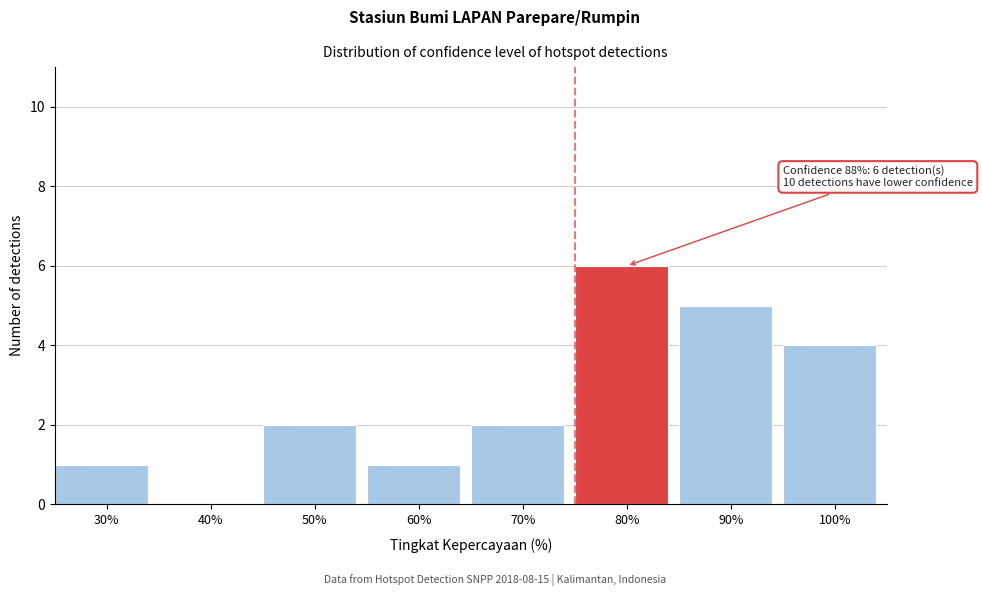

Reading left to right, what are all the values shown in this chart?

30%=1	40%=0	50%=2	60%=1	70%=2	80%=6	90%=5	100%=4